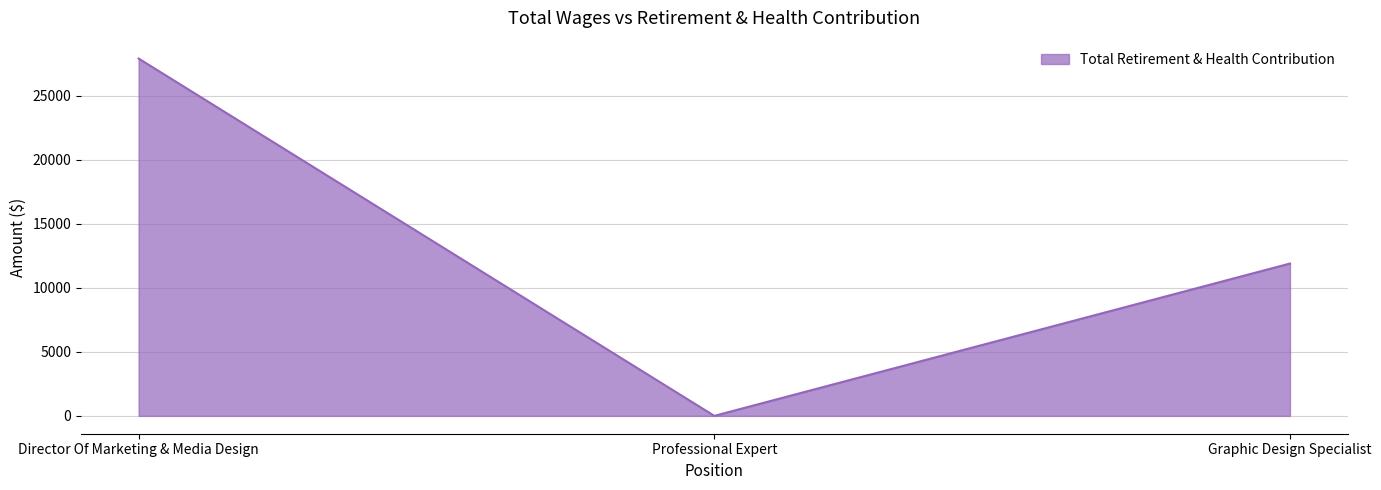

Does the chart display data point markers on the line(s)?

No